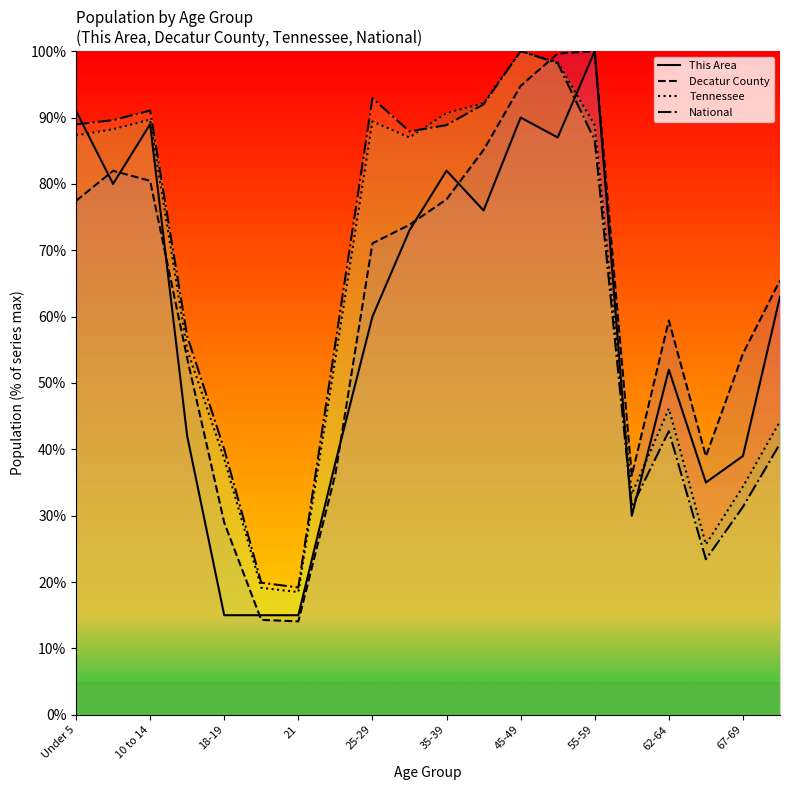

Which series has the largest total across all categories?

Tennessee